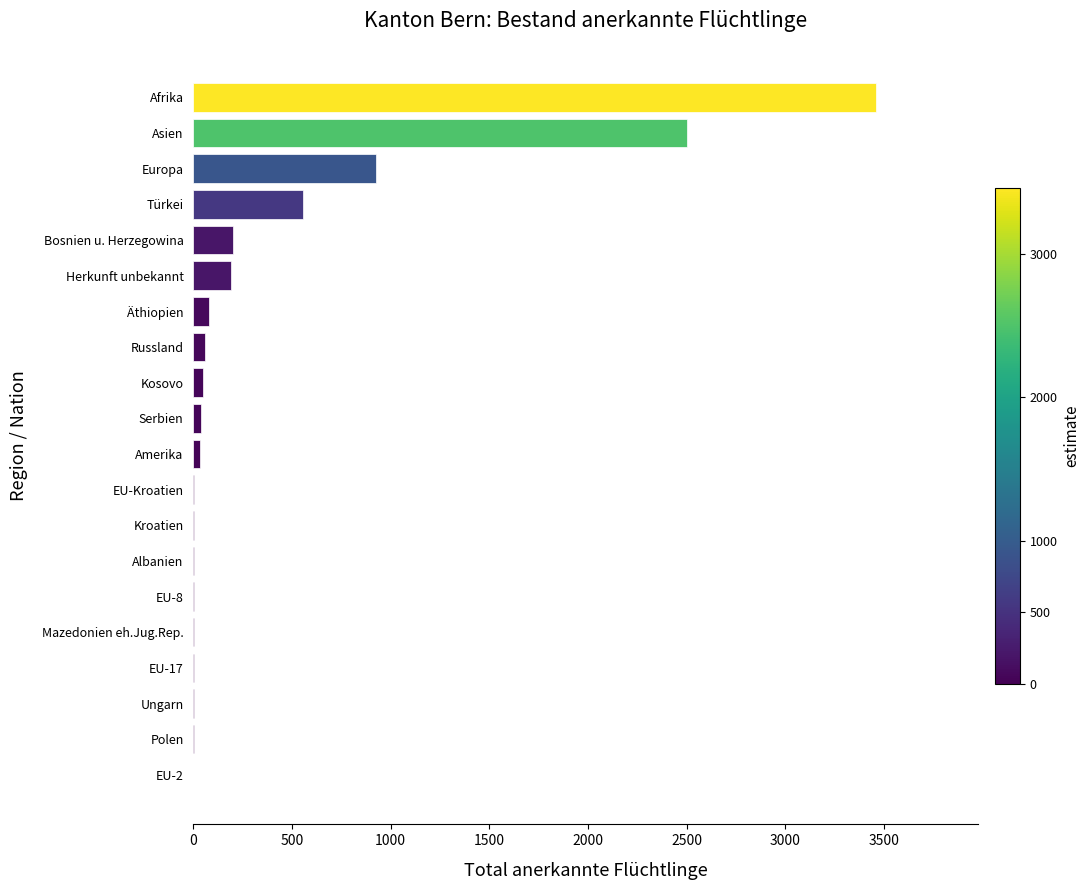

Where is the data nearest to the value 1730?

Asien